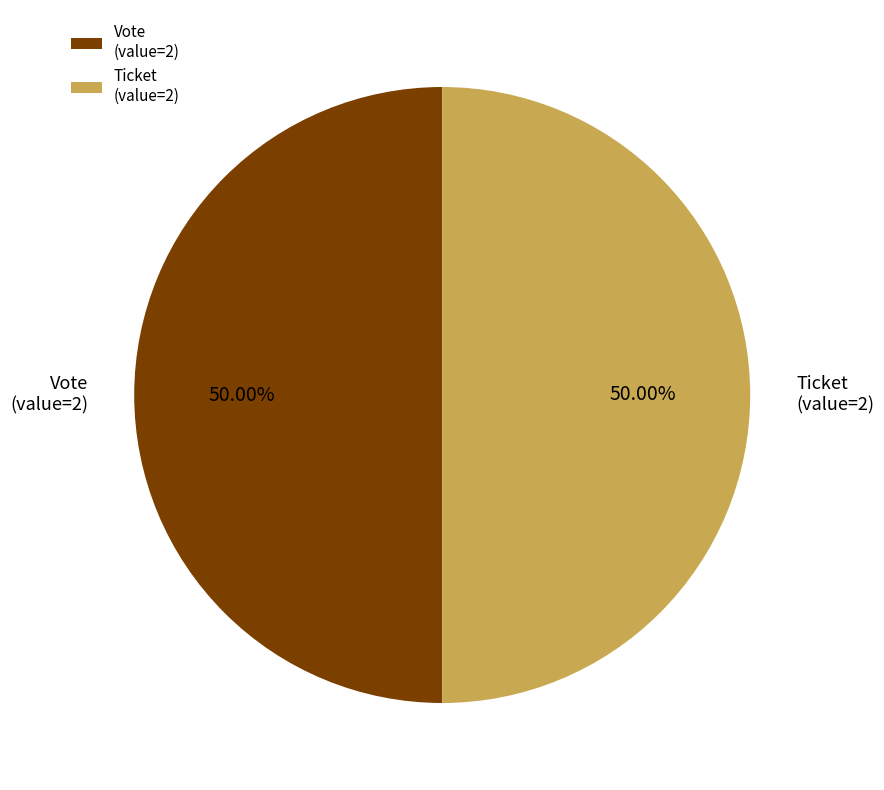

What is the ratio of the value at Ticket (value=2) to the value at Vote (value=2)?

1.0